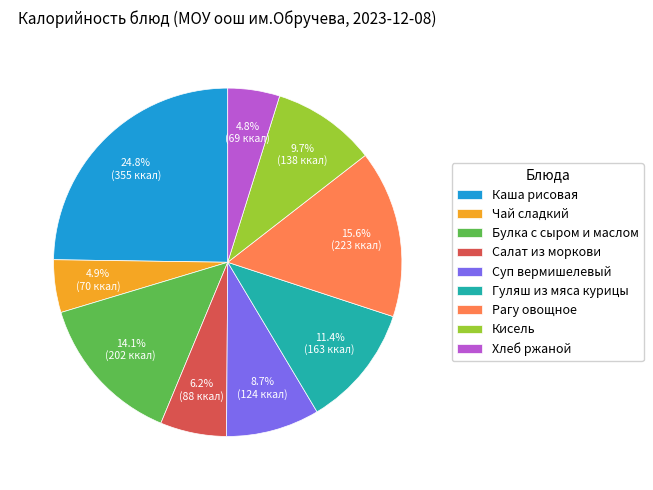

What portion of the pie excludes Гуляш из мяса курицы?

88.6%